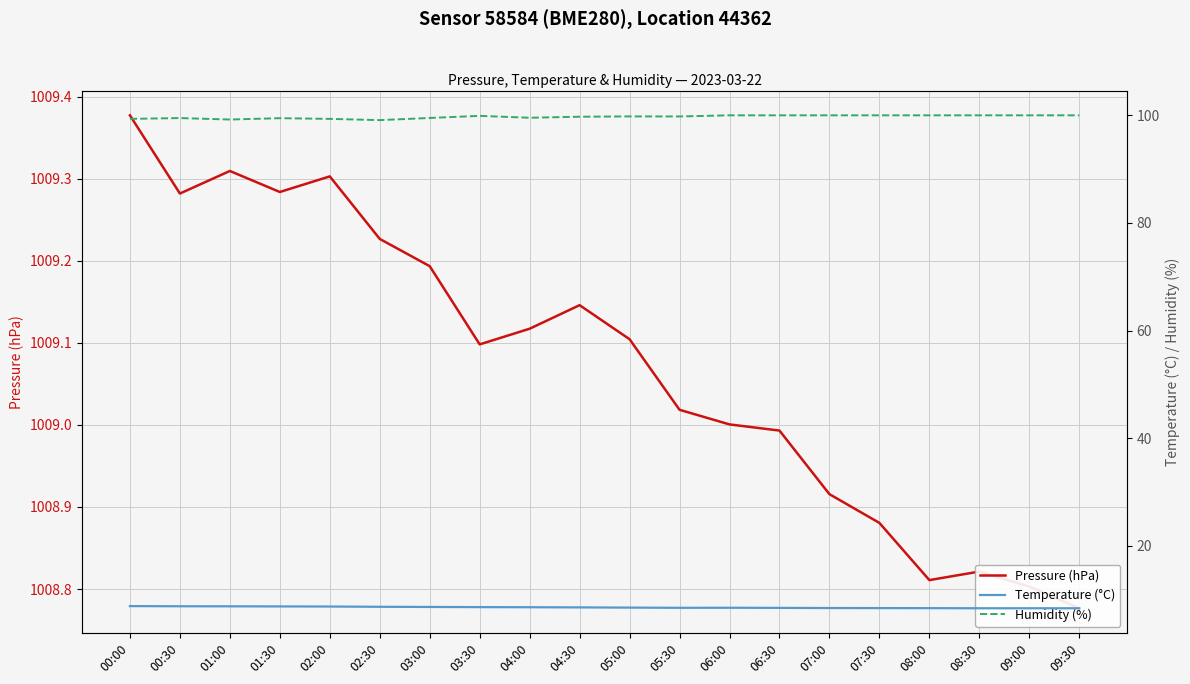

Which has a higher value, 05:00 or 02:00?

02:00